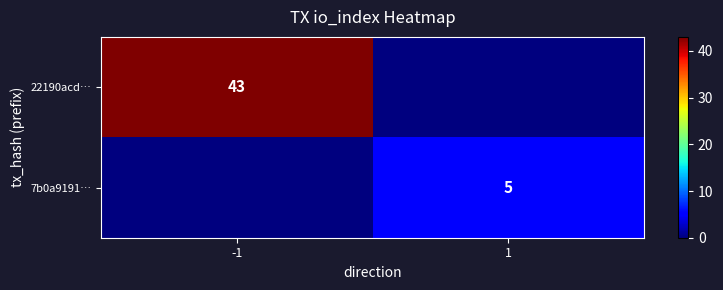

Is the value of 22190acd… at -1 greater than the value of 7b0a9191… at 1?

Yes